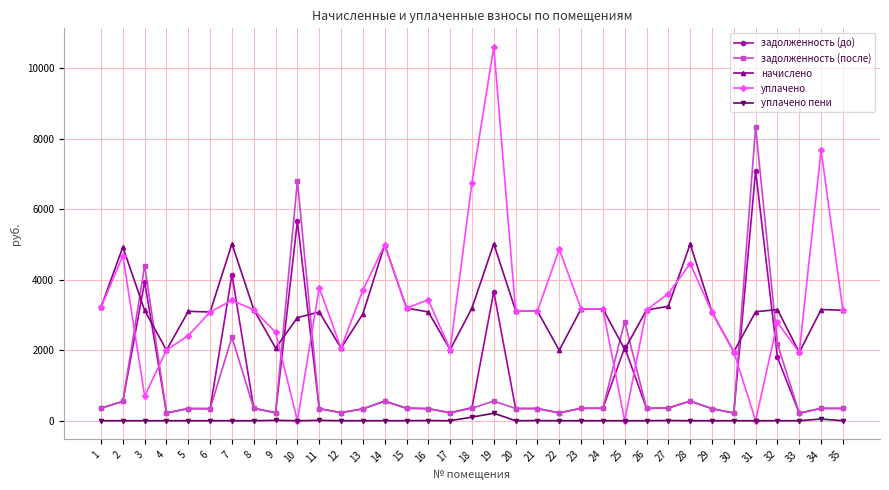

After their last crossing, which series has the higher values: уплачено or задолженность (после)?

уплачено